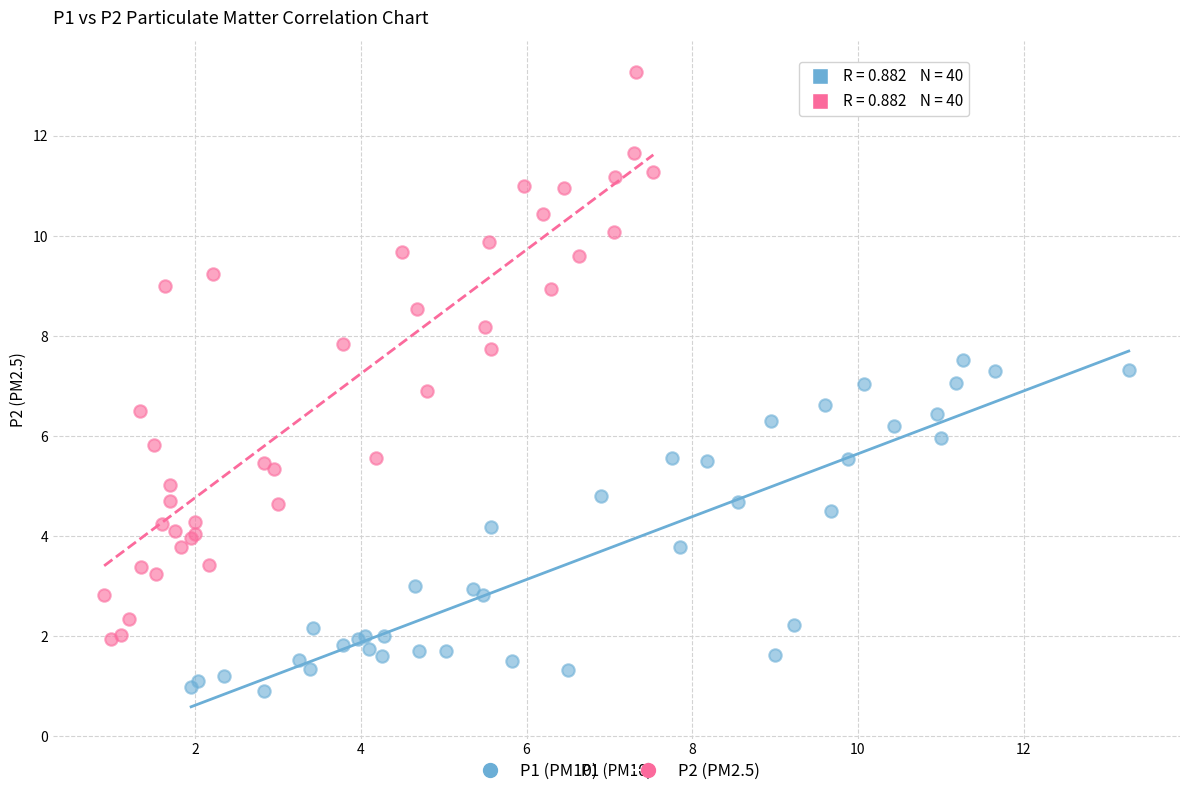

Which series contains the highest Y value?

P2 (PM2.5)